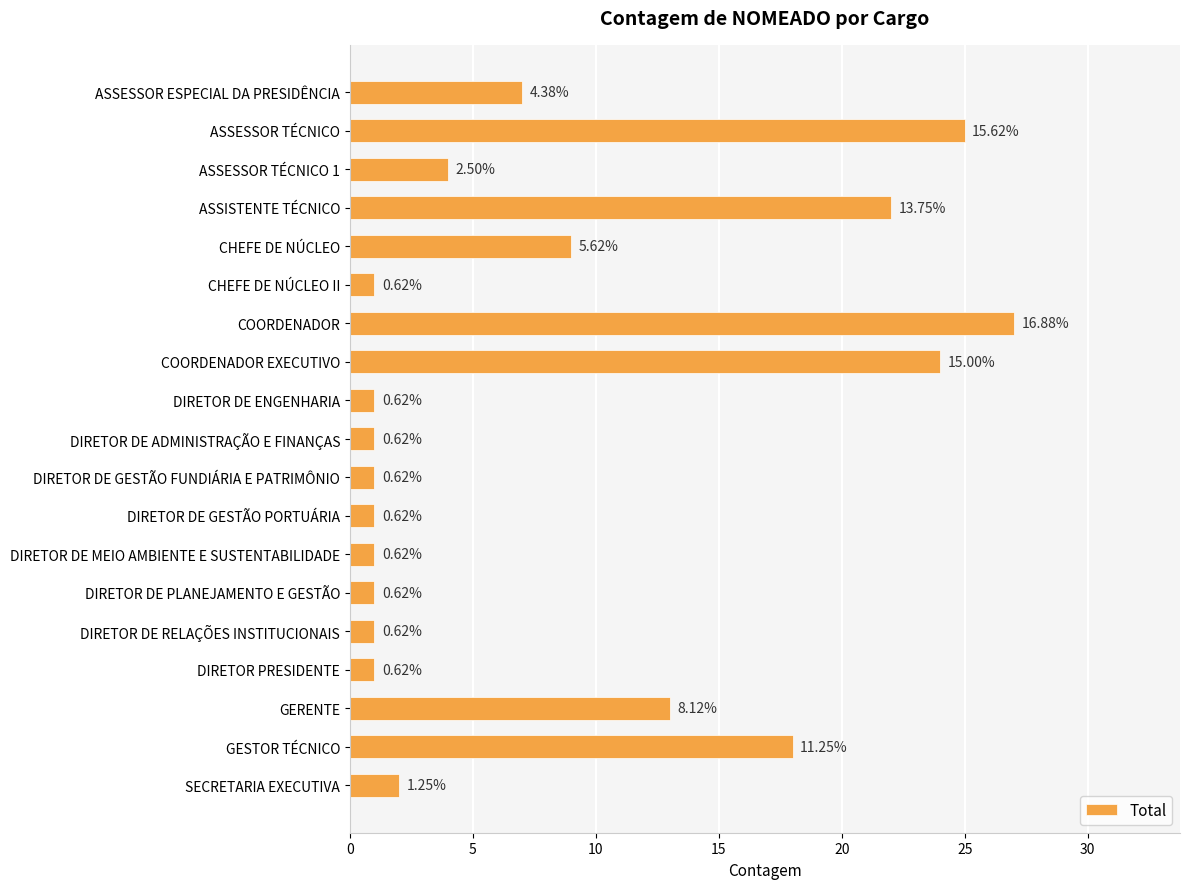

Does the chart contain any negative values?

No